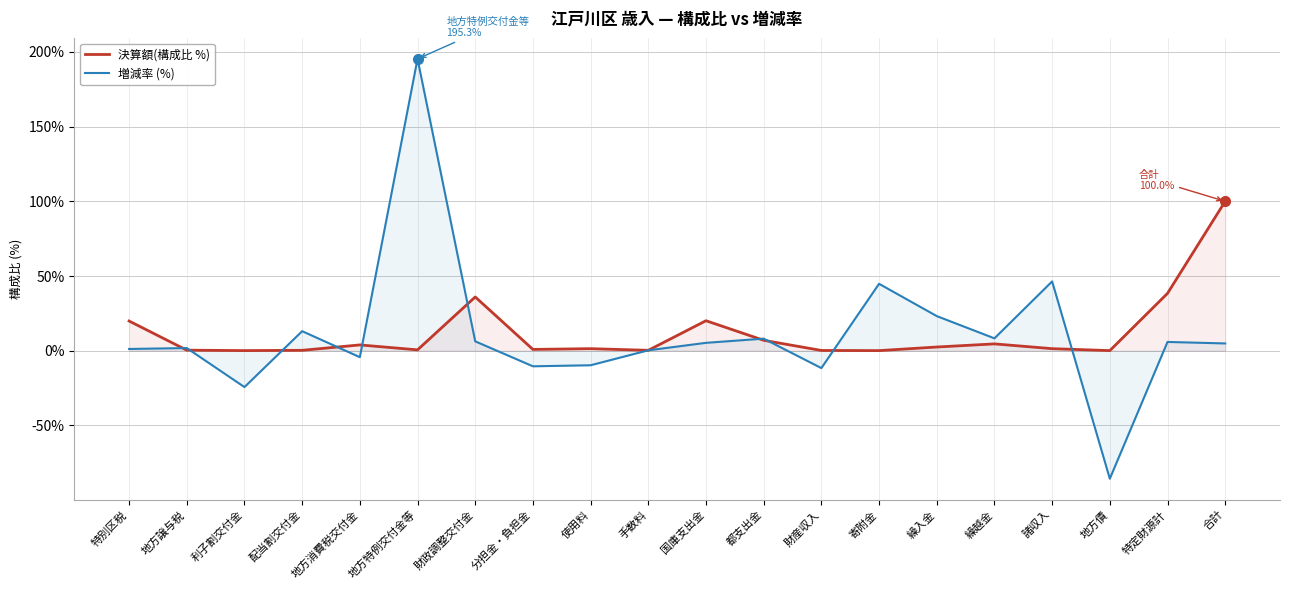

The value of 増減率 (%) at 財産収入 is -3.8. True or false?

False